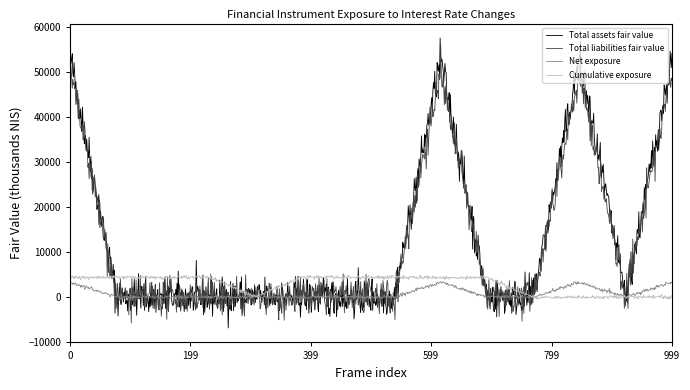

What is the greatest value displayed?

57545.7